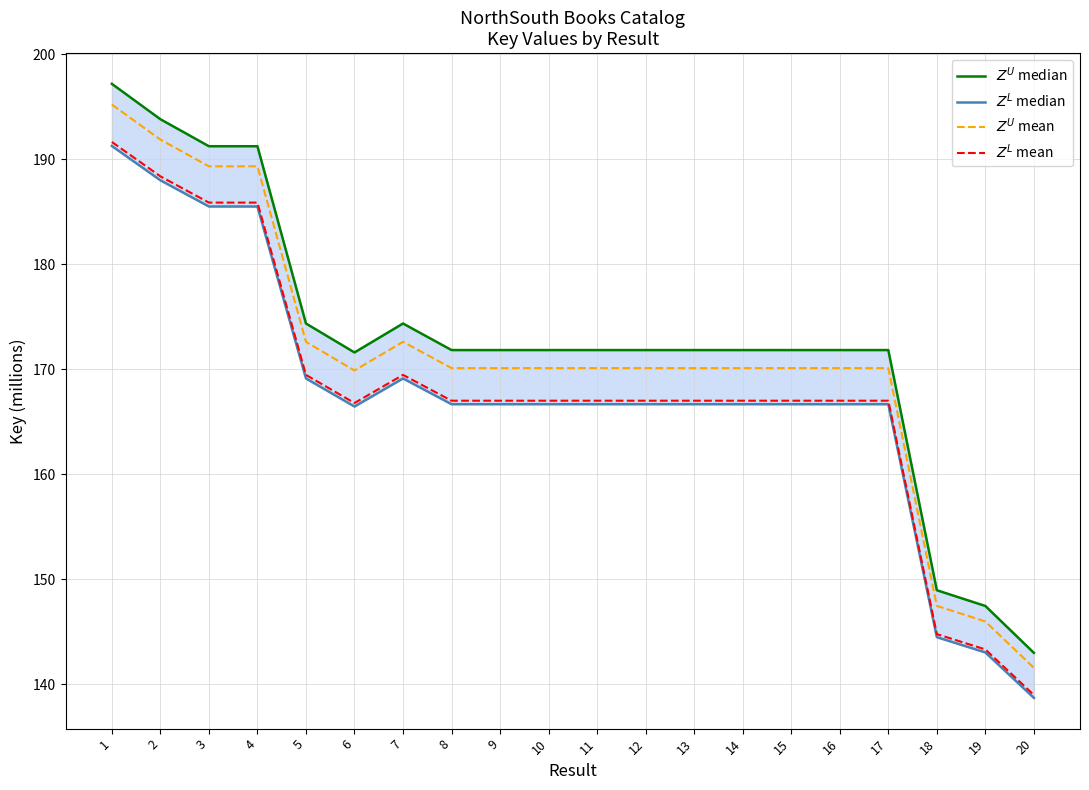

What is the difference between the maximum and minimum values in the $Z^U$ median series?

54.2